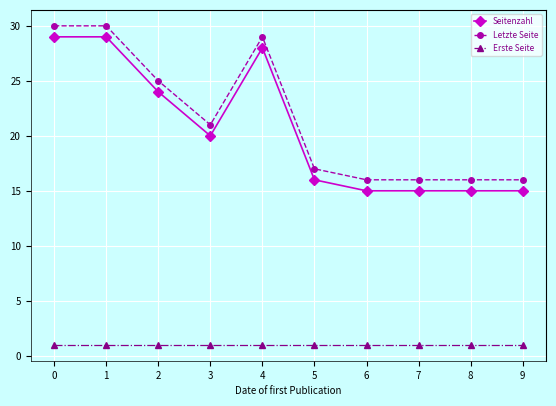

Reading left to right, what are all the values shown in this chart?

Seitenzahl: 0=29	1=29	2=24	3=20	4=28	5=16	6=15	7=15	8=15	9=15
Letzte Seite: 0=30	1=30	2=25	3=21	4=29	5=17	6=16	7=16	8=16	9=16
Erste Seite: 0=1	1=1	2=1	3=1	4=1	5=1	6=1	7=1	8=1	9=1